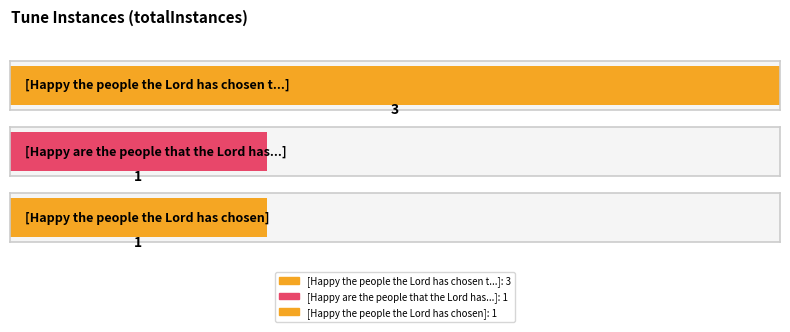

Reading right to left, list all the values displayed in this chart.

1	1	3